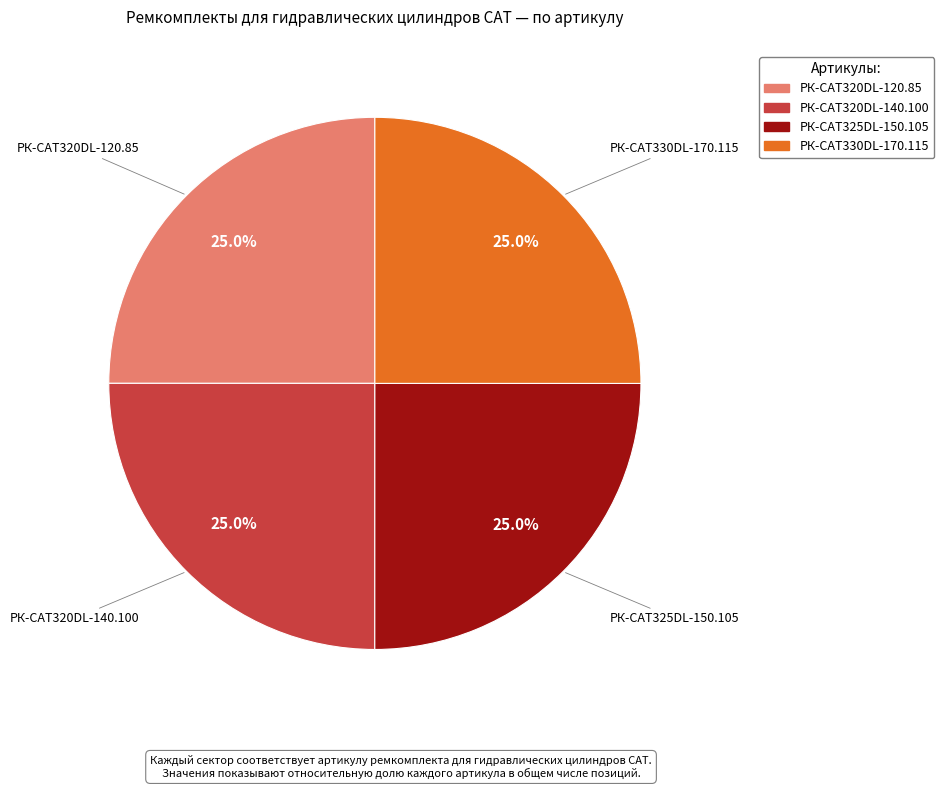

Is there a majority slice in this chart?

No